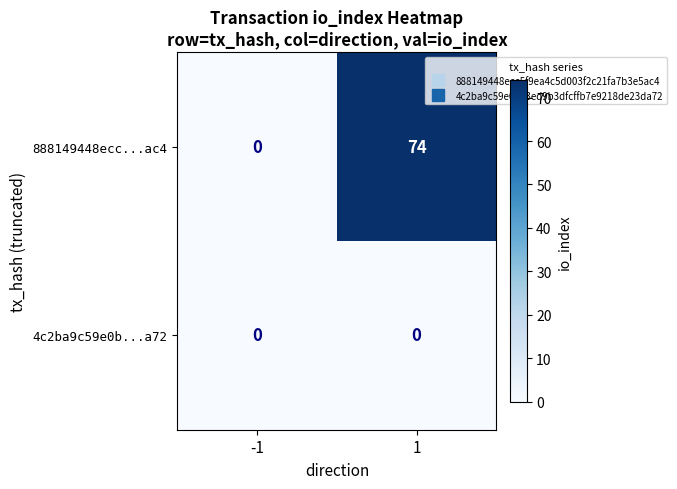

At how many categories does at least one series exceed 46?

1